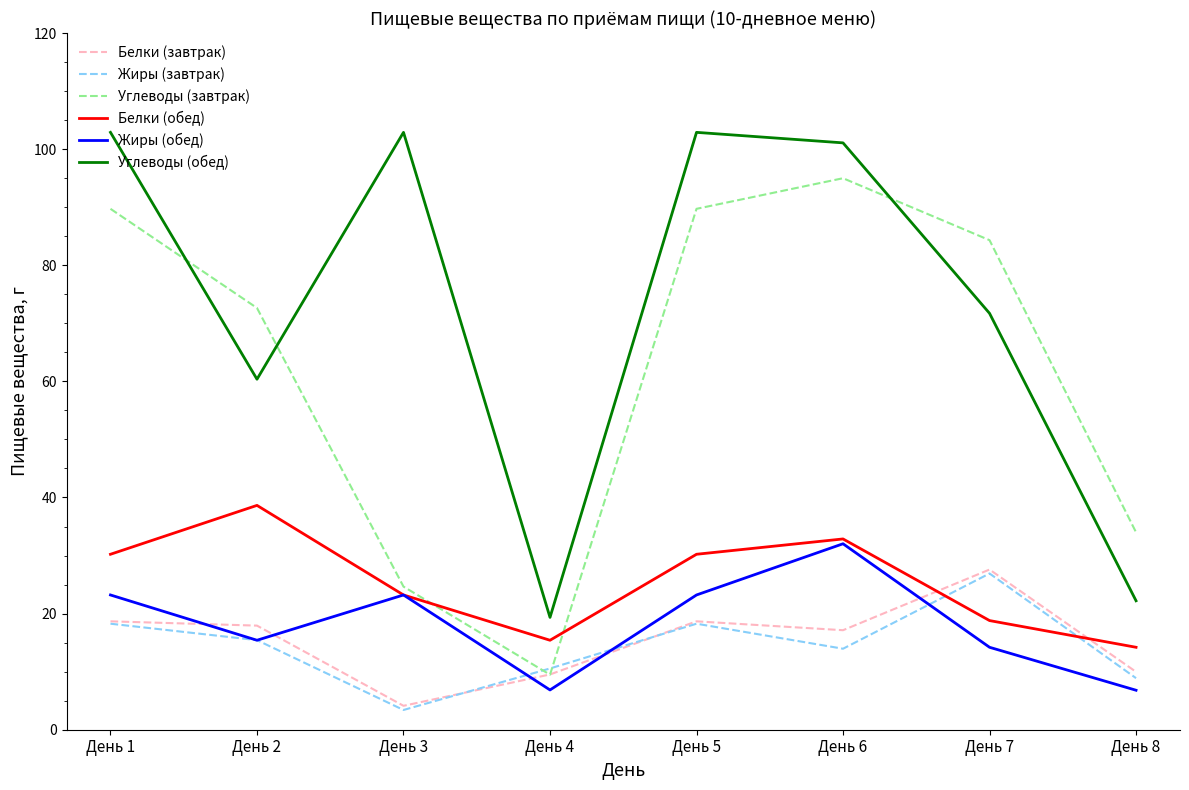

Where do Углеводы (завтрак) and Углеводы (обед) first cross each other?

День 1 and День 2